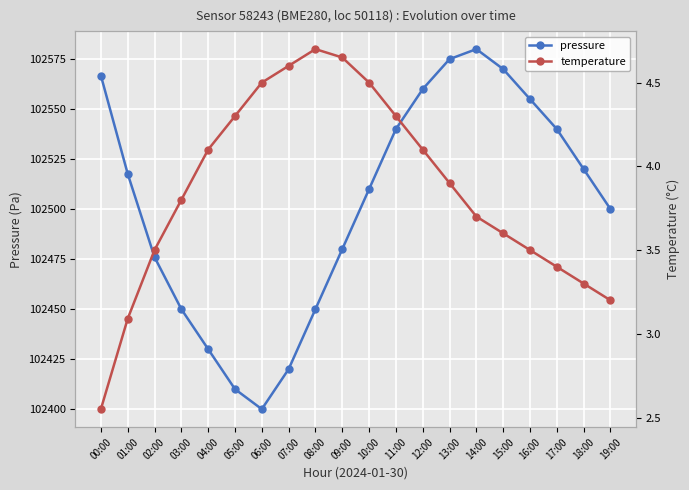

Reading left to right, what are all the values shown in this chart?

pressure: 00:00=102566.8	01:00=102517.7	02:00=102476.0	03:00=102450.0	04:00=102430.0	05:00=102410.0	06:00=102400.0	07:00=102420.0	08:00=102450.0	09:00=102480.0	10:00=102510.0	11:00=102540.0	12:00=102560.0	13:00=102575.0	14:00=102580.0	15:00=102570.0	16:00=102555.0	17:00=102540.0	18:00=102520.0	19:00=102500.0
temperature: 00:00=2.5	01:00=3.1	02:00=3.5	03:00=3.8	04:00=4.1	05:00=4.3	06:00=4.5	07:00=4.6	08:00=4.7	09:00=4.7	10:00=4.5	11:00=4.3	12:00=4.1	13:00=3.9	14:00=3.7	15:00=3.6	16:00=3.5	17:00=3.4	18:00=3.3	19:00=3.2